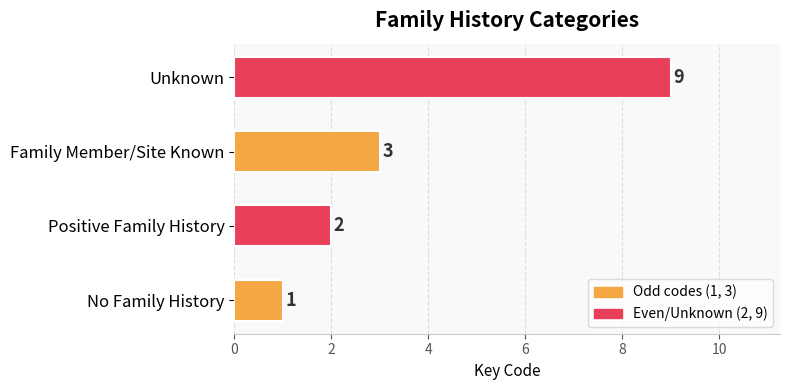

What is the minimum value shown in the chart?

1